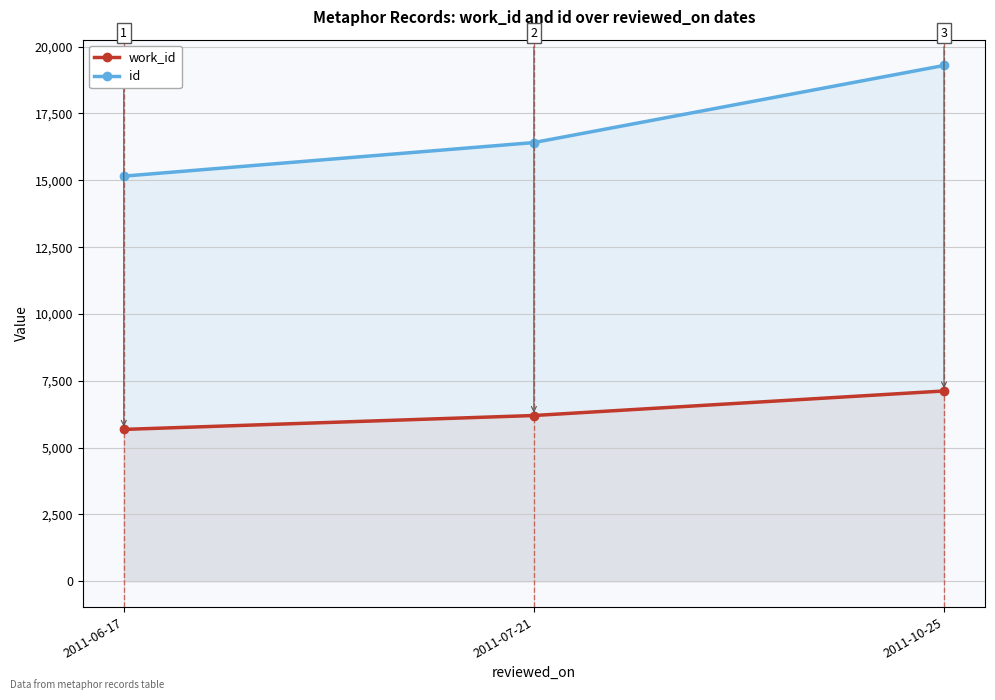

Which series has the widest spread of values?

id